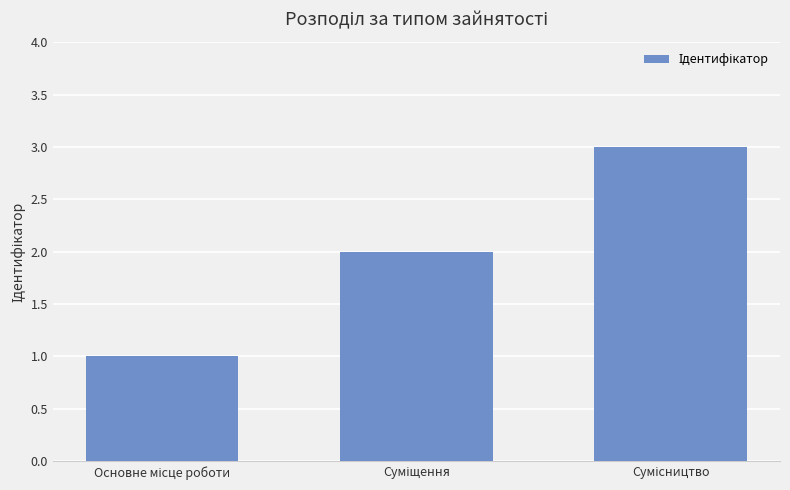

How many data points does each series have?

3